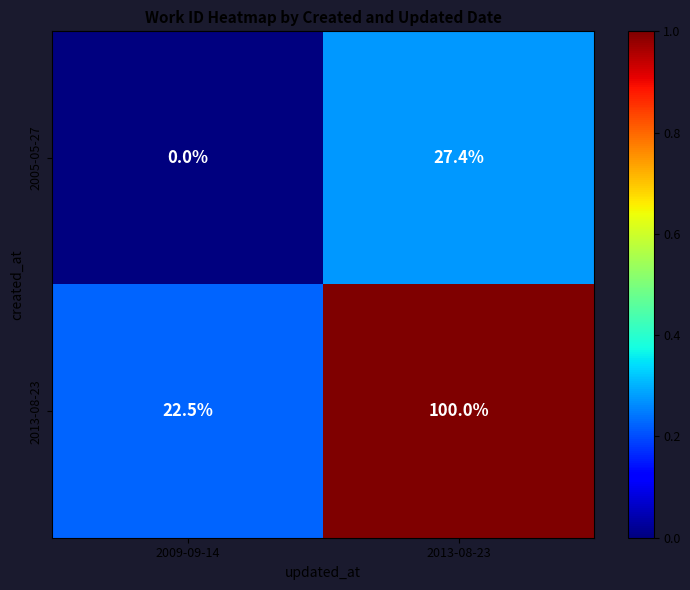

The value of 2013-08-23 at 2009-09-14 is 32.8. True or false?

False